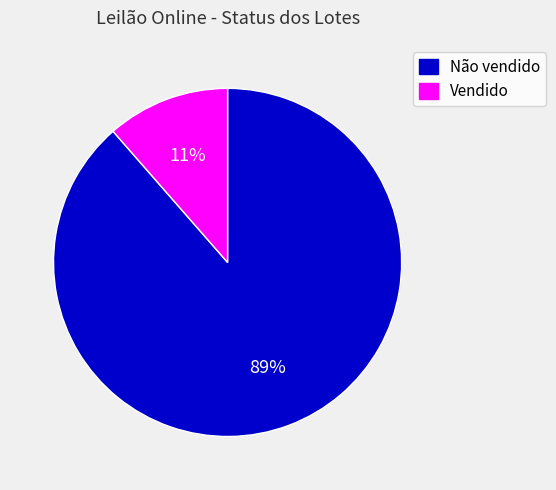

Does Não vendido represent more than half of the total?

Yes